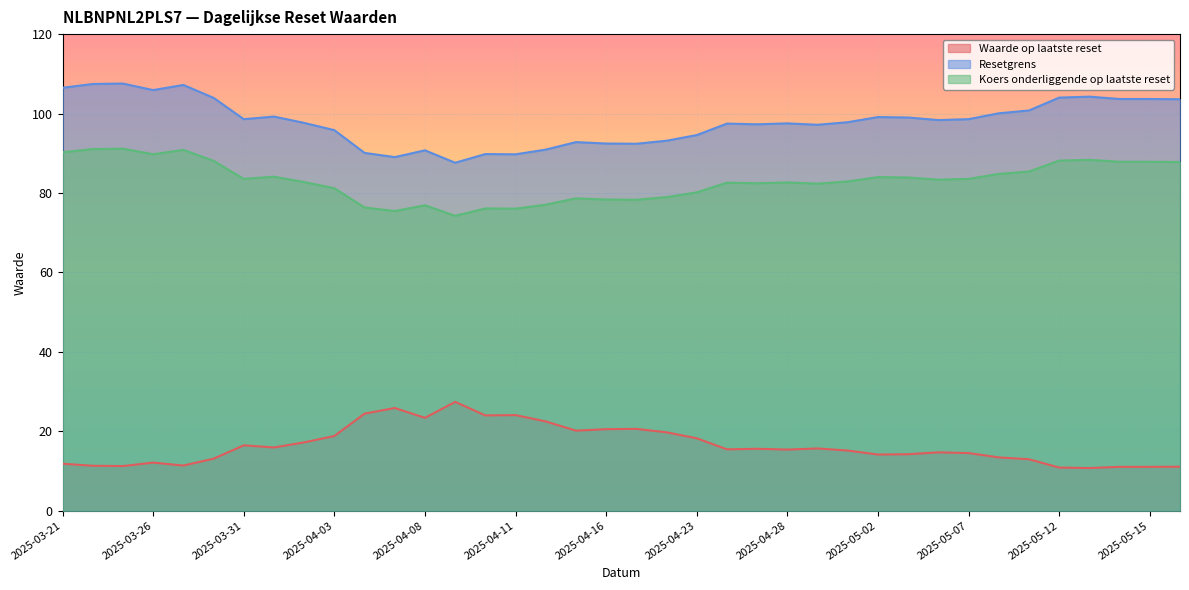

What is the value of the Resetgrens point at the 1st from the left?

106.5